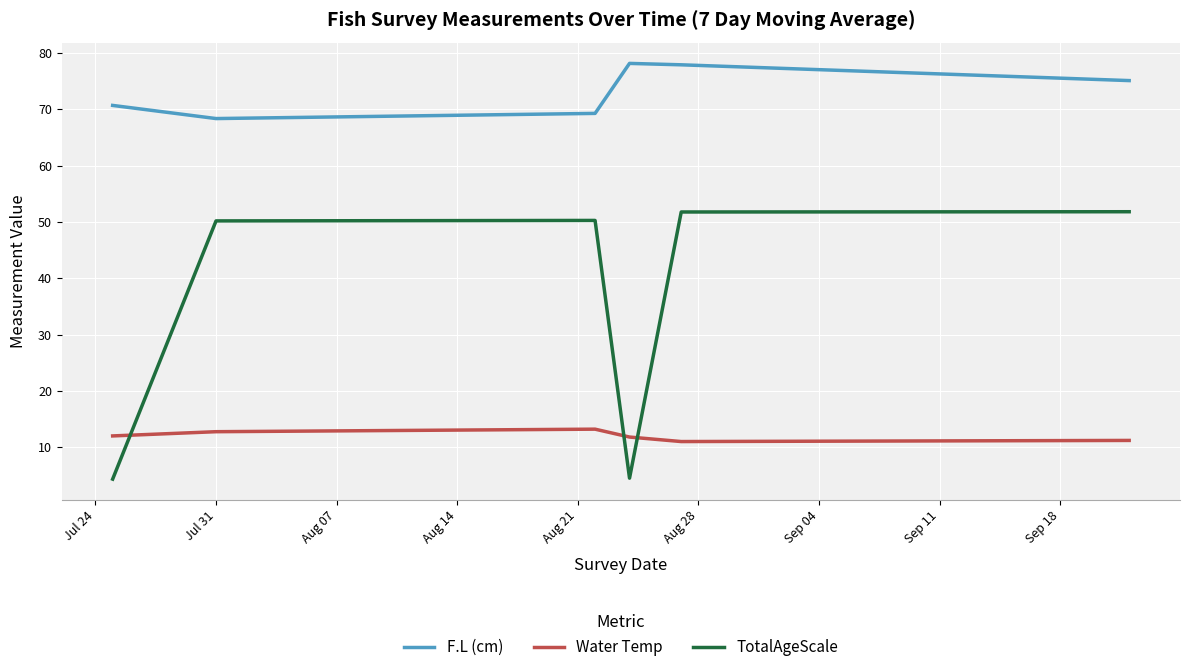

What are all the series names shown in the legend?

F.L (cm), Water Temp, TotalAgeScale